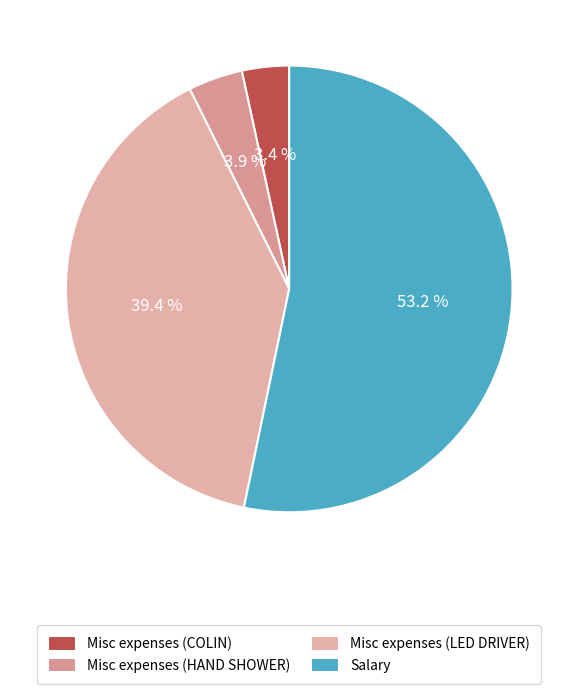

To the nearest percent, what percentage of the pie is Misc expenses (LED DRIVER)?

39%